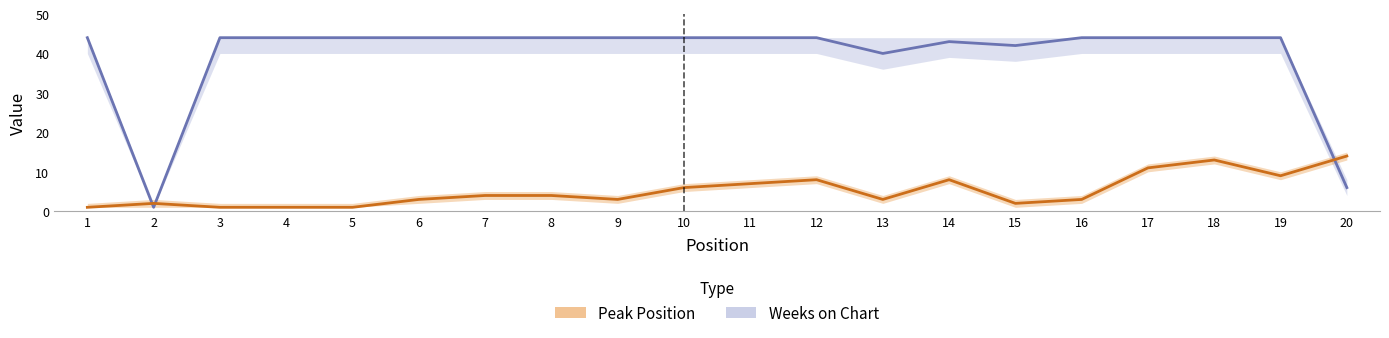

After their last crossing, which series has the higher values: Peak Position or Weeks on Chart?

Peak Position